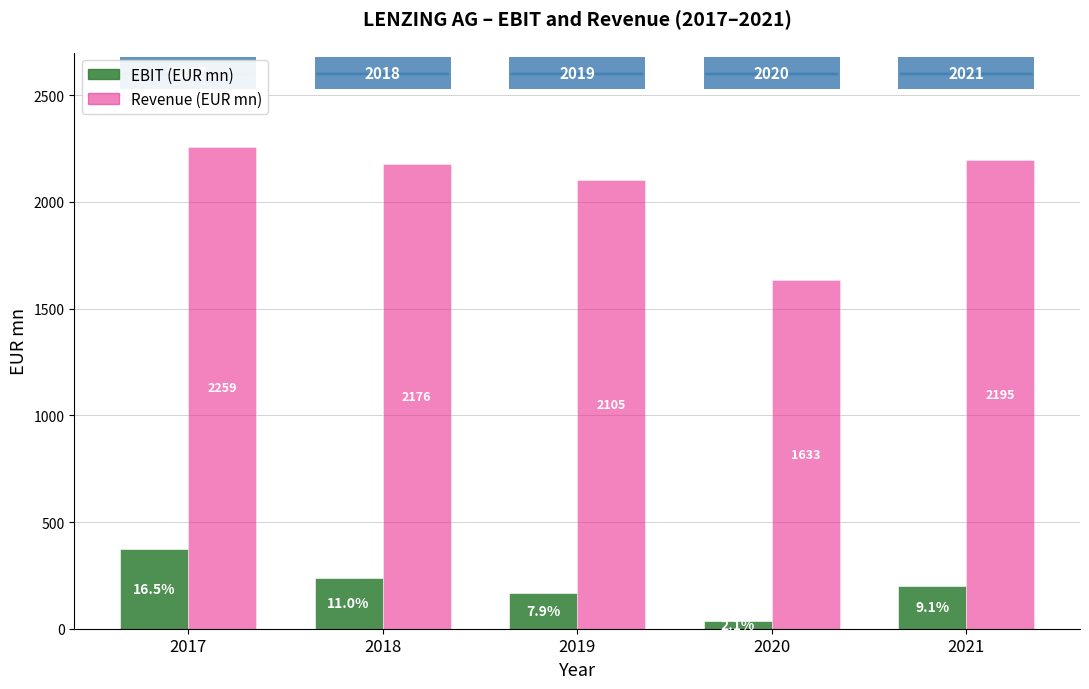

How many bars are there in each group?

2